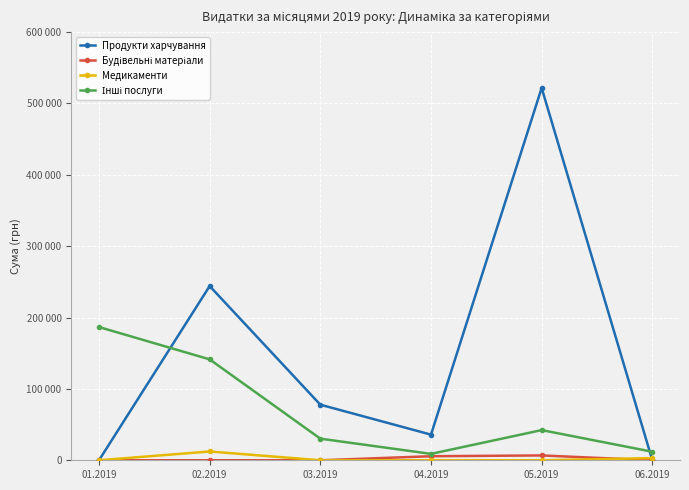

At which label is Інші послуги closest to 97837?

02.2019